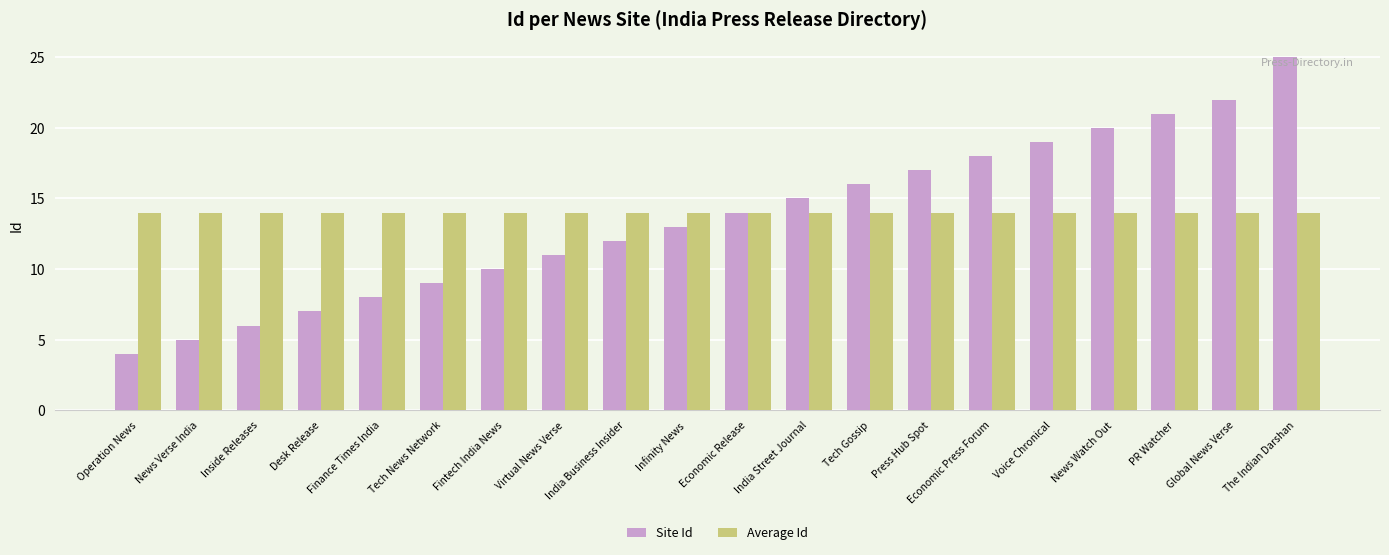

Which series has the widest spread of values?

Site Id